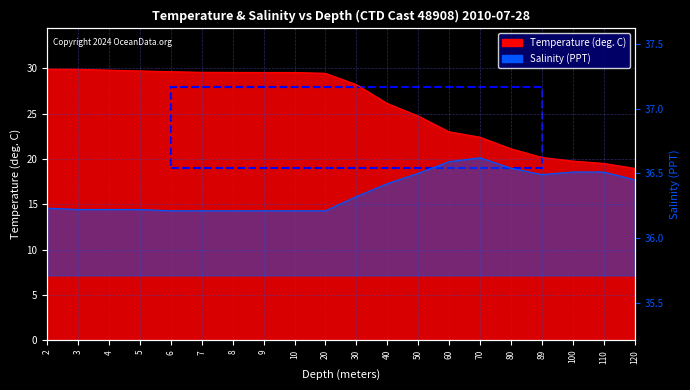

How many categories are shown in the chart?

20